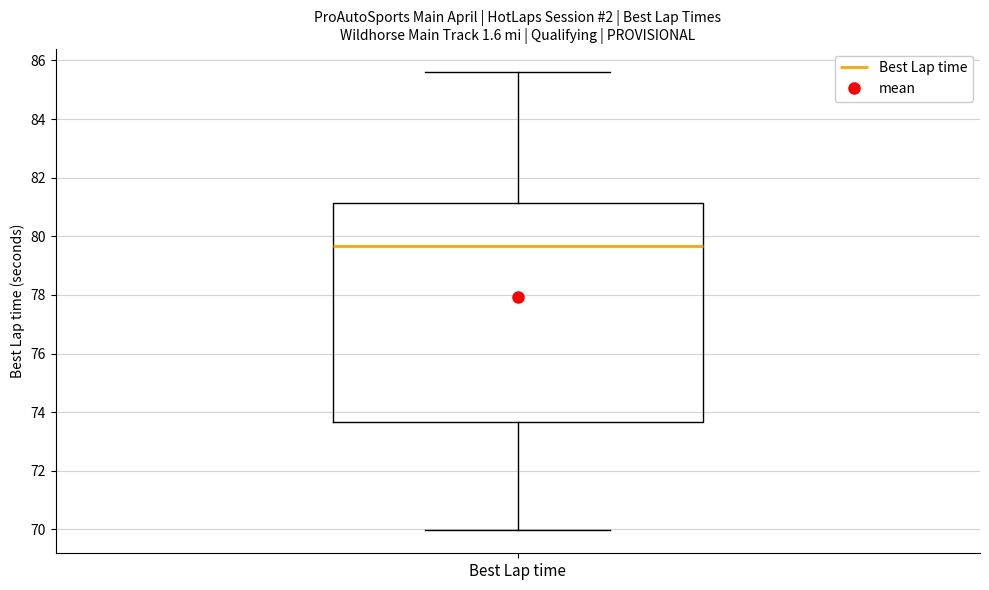

Read this box plot against the y-axis: the position of the median line, the range covered by the box, and the ends of both whiskers. The values are not printed on the chart, so give them approximately, as read against the axis.

median 79.6, box 73.6 to 81.2, whiskers 70.0 to 85.6